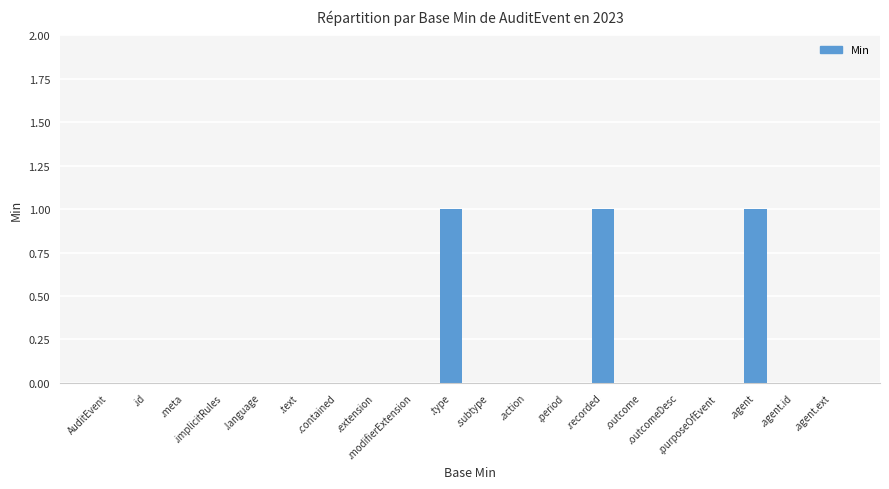

What is the maximum value shown in the chart?

1